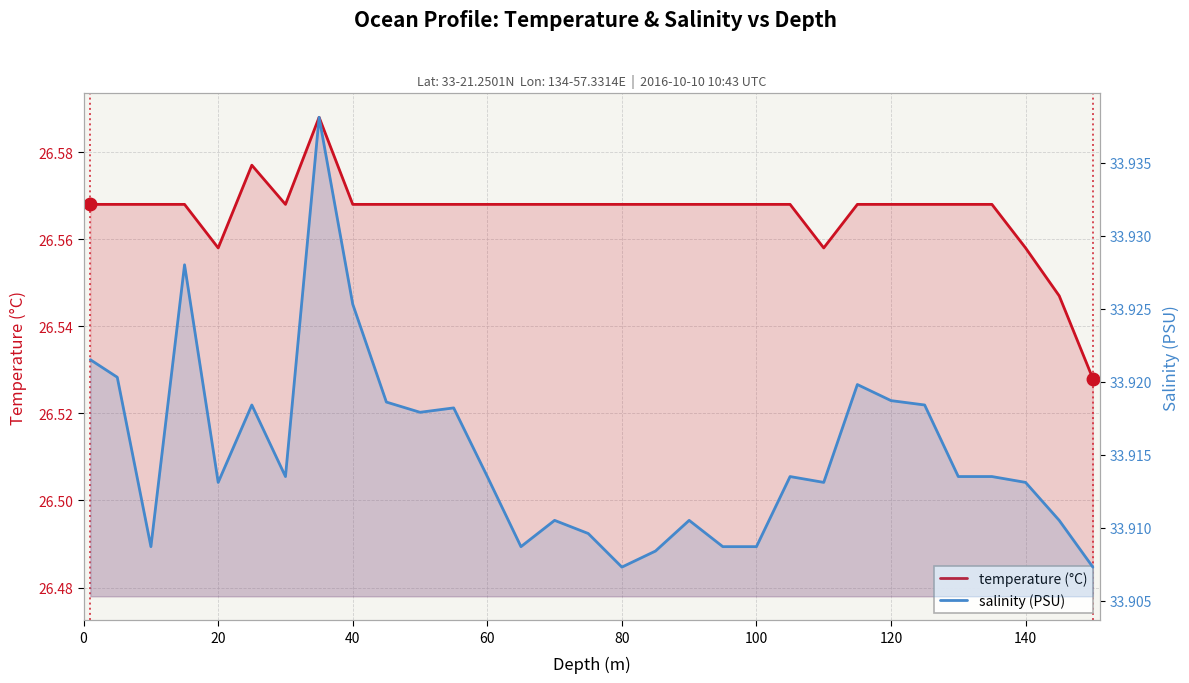

Count the salinity values in the range 33 to 34.

31